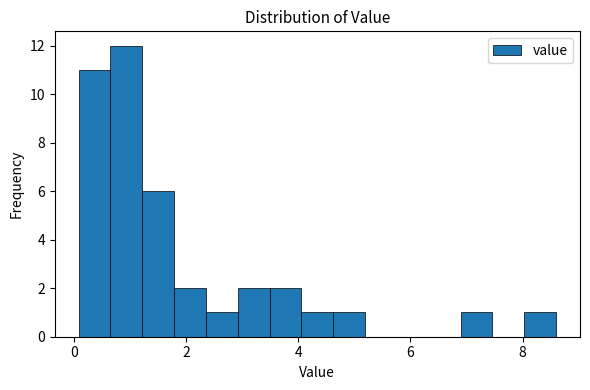

Read against the x-axis, roughly where is the centre of the tallest bar?

1.0